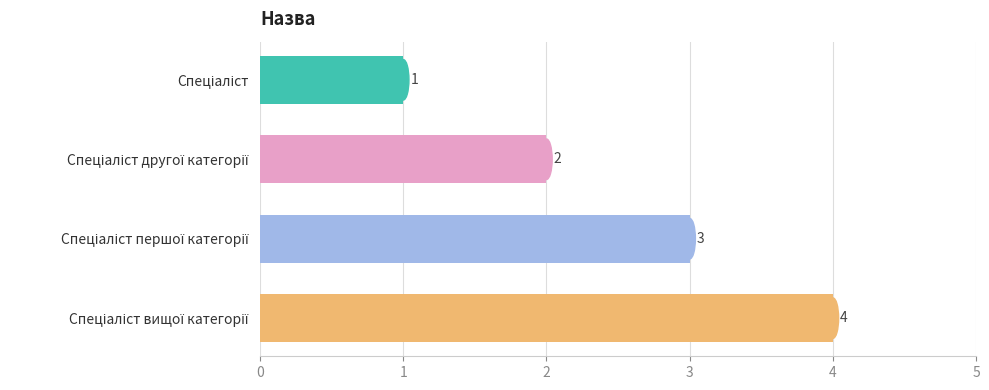

What is the value of the 1st bar from the top?

1